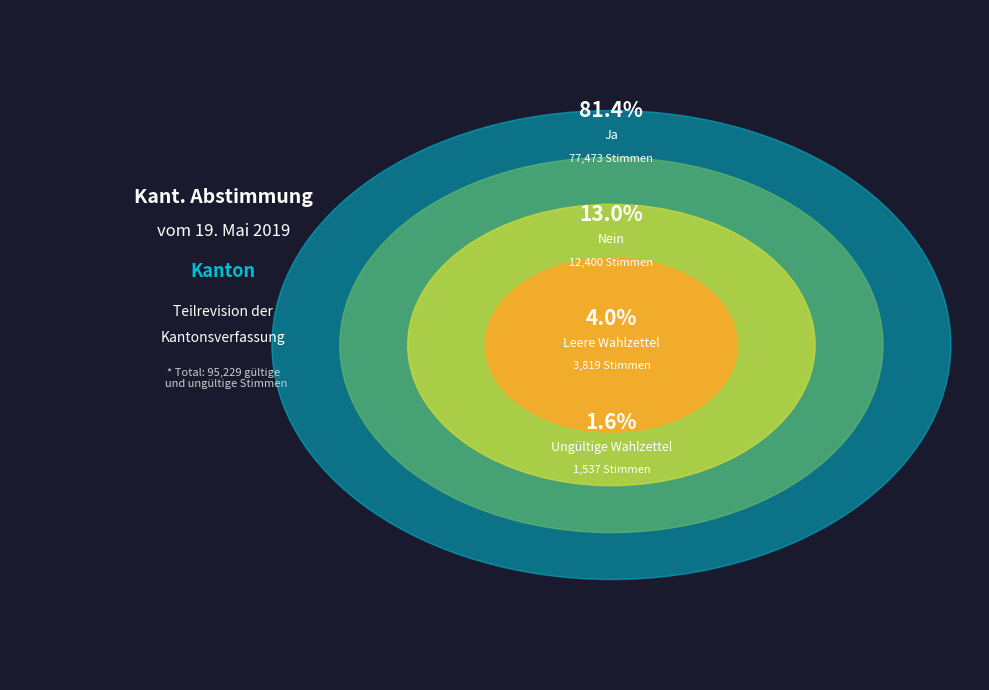

True or false: Leere Wahlzettel accounts for 18% of the total.

False